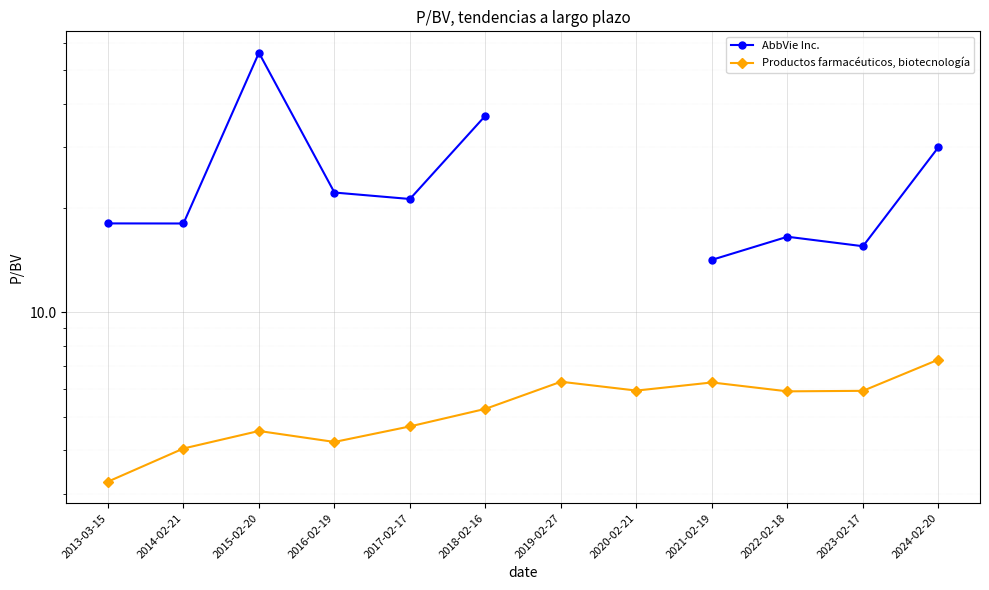

How many interior local peaks does the Productos farmacéuticos, biotecnología series have?

3